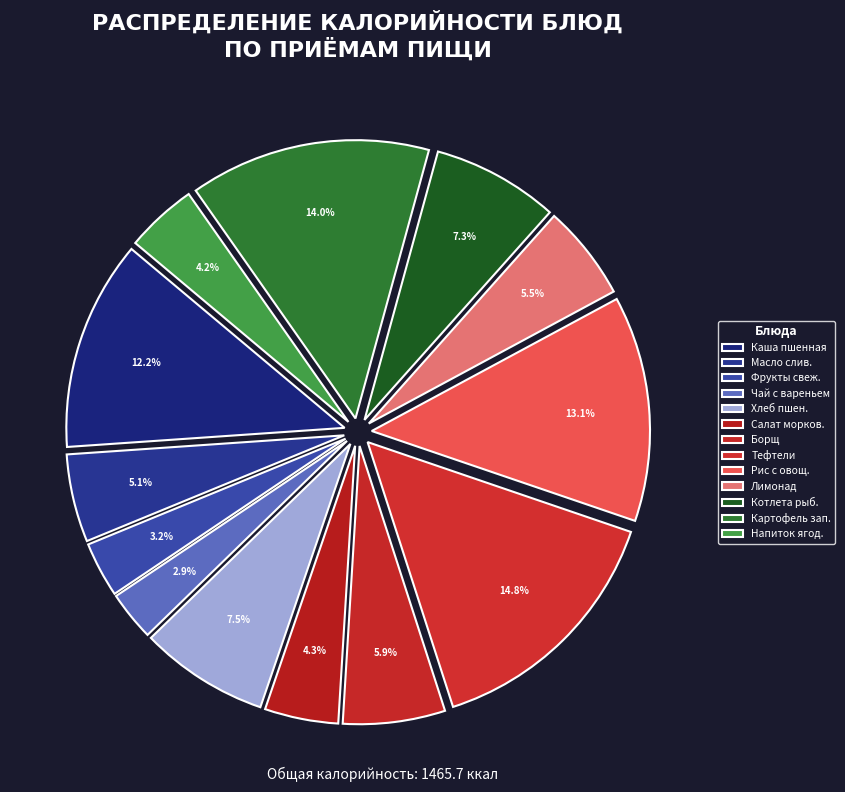

Which slice is the smallest?

Чай с вареньем